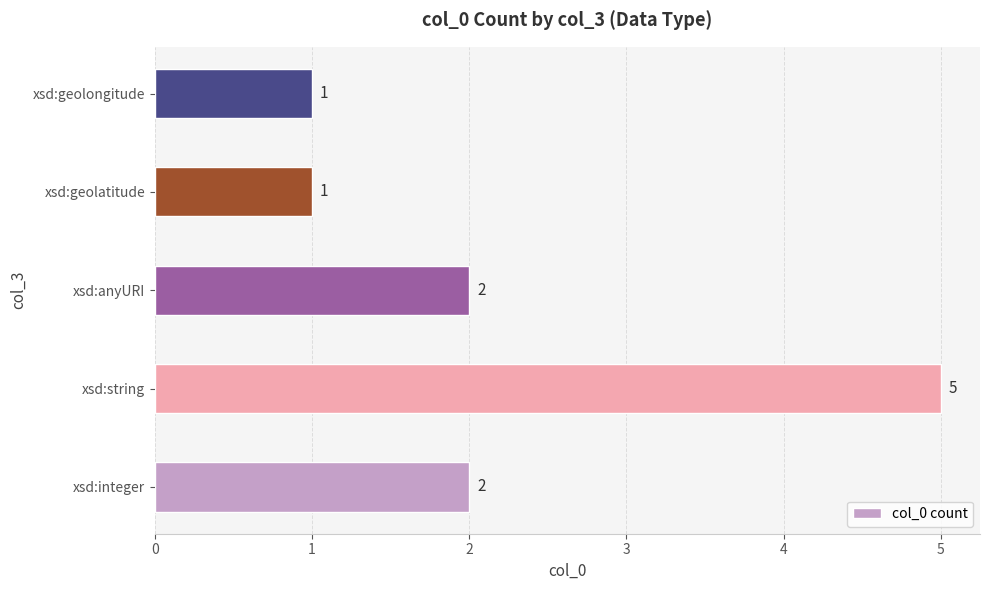

Are the bars horizontal?

Yes